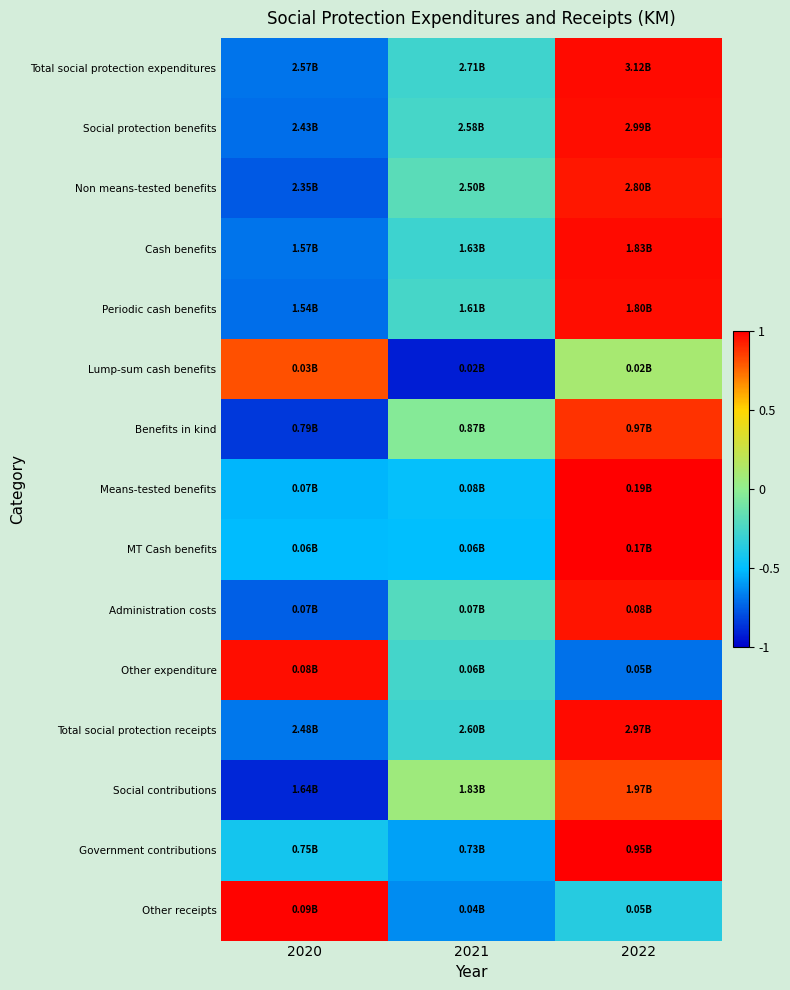

What is the minimum value shown in the chart?

-0.9